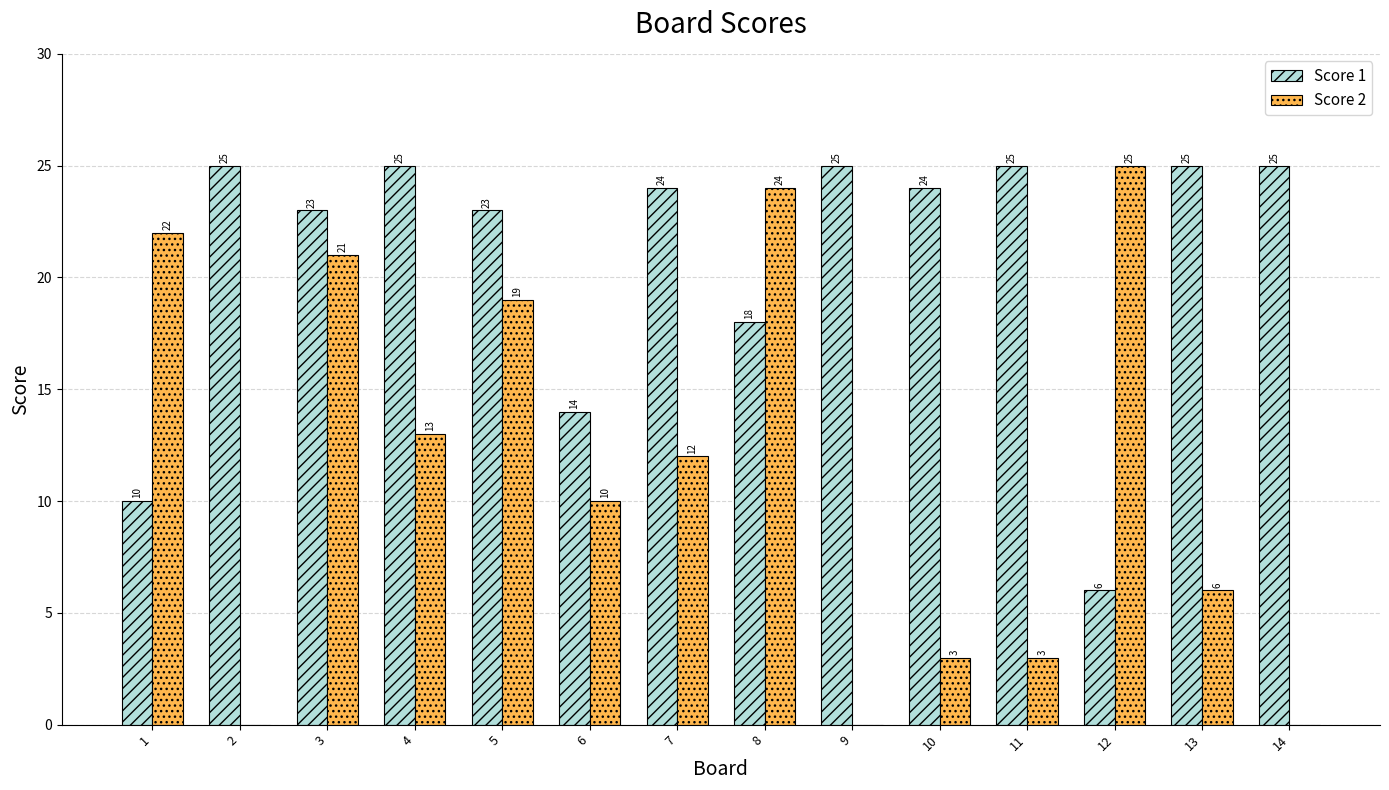

What is the sum of the Score 1 values at 10 and 11?

49